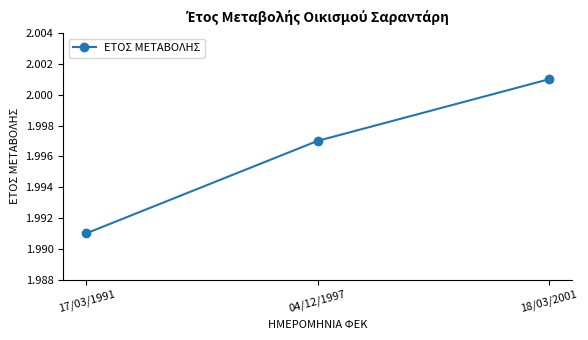

What is the label of the 1st point from the right?

18/03/2001